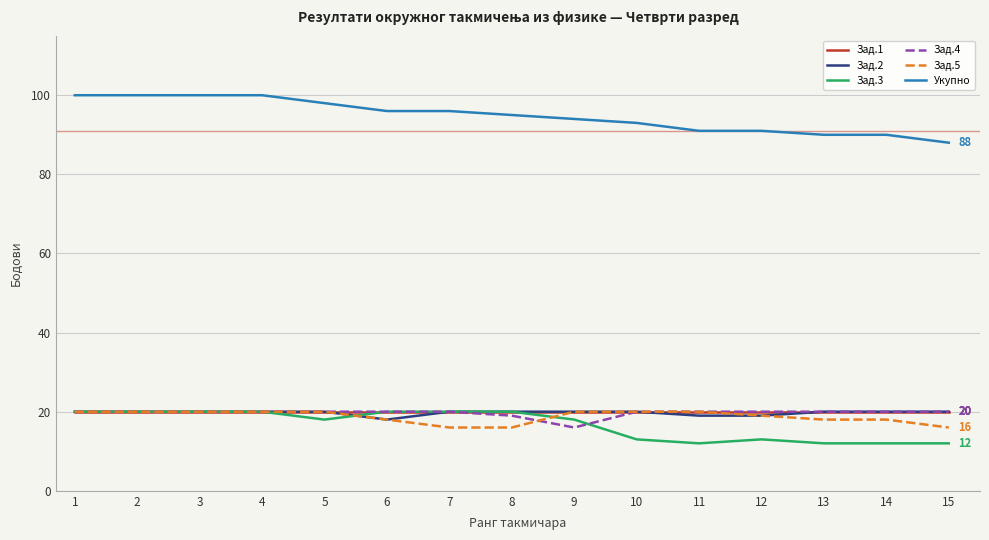

The value of Зад.3 at 14 is 12. True or false?

True